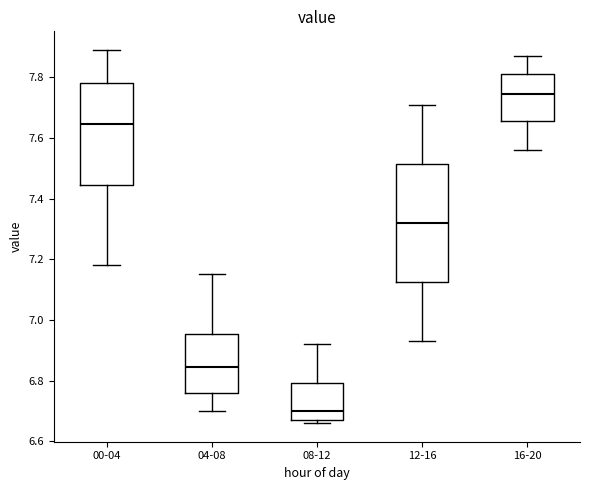

Reading left to right, transcribe this box plot: for each box, give where its median line is, the range the box spans, and where its two whiskers end, as read against the y-axis. The values are not printed on the chart, so give them approximately, as read against the axis.

00-04: median 7.64, box 7.44 to 7.78, whiskers 7.18 to 7.90
04-08: median 6.84, box 6.76 to 6.96, whiskers 6.70 to 7.16
08-12: median 6.70, box 6.68 to 6.80, whiskers 6.66 to 6.92
12-16: median 7.32, box 7.12 to 7.52, whiskers 6.94 to 7.72
16-20: median 7.74, box 7.66 to 7.82, whiskers 7.56 to 7.88